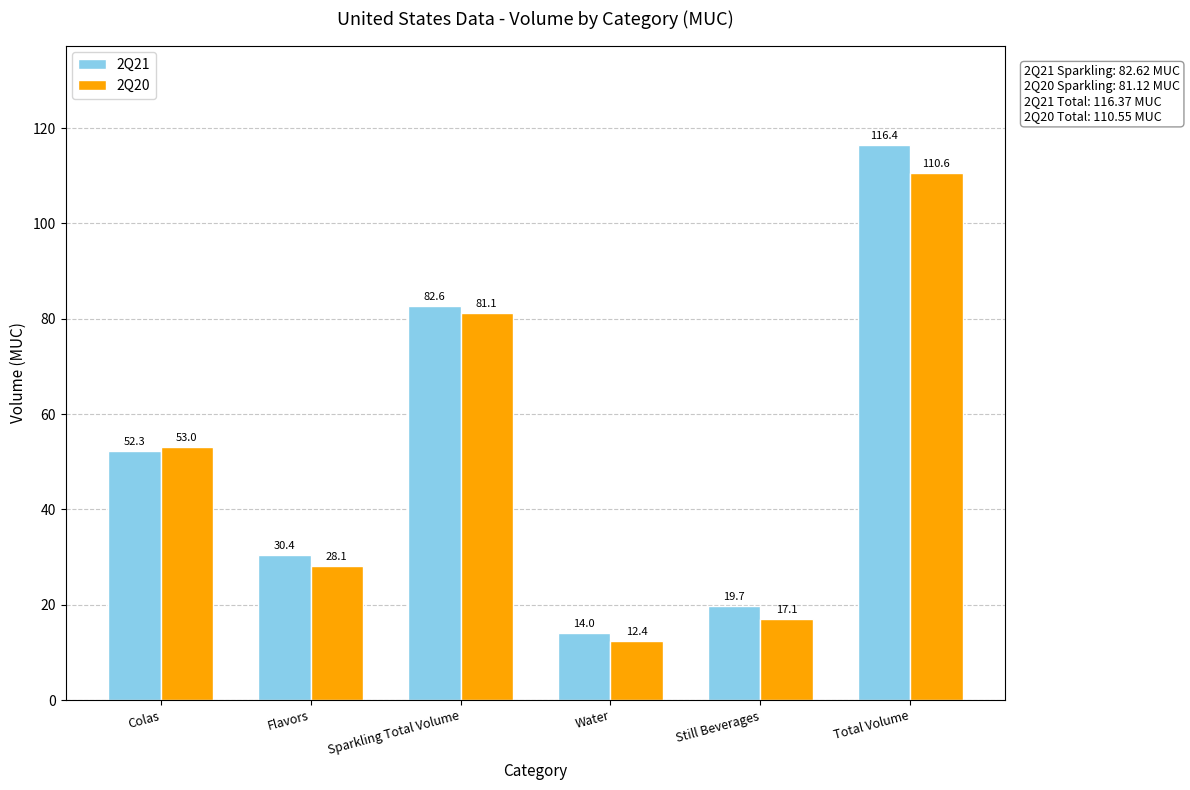

How many distinct data groups are displayed?

2